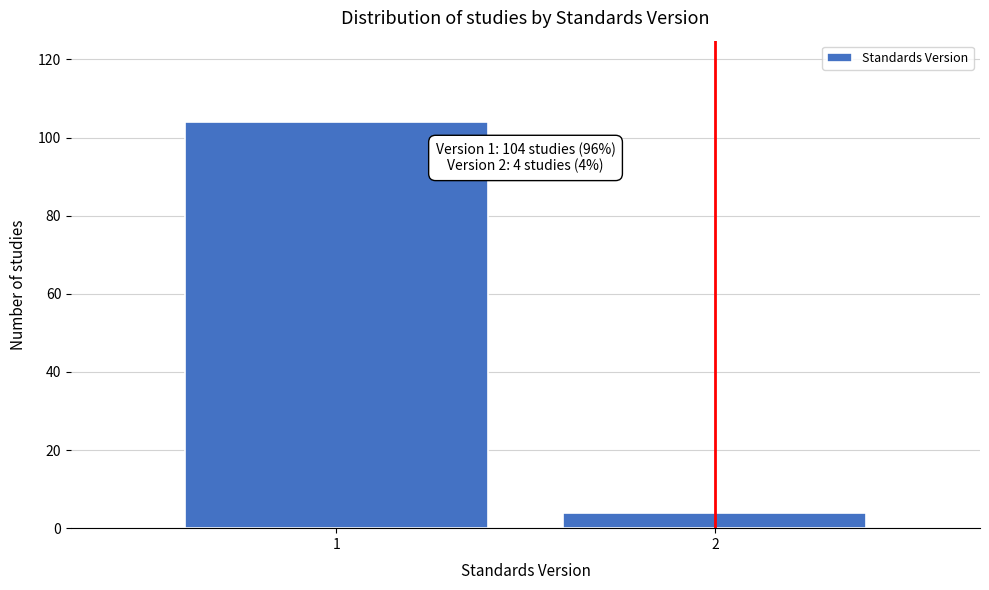

Reading left to right, what are all the values shown in this chart?

1=104	2=4